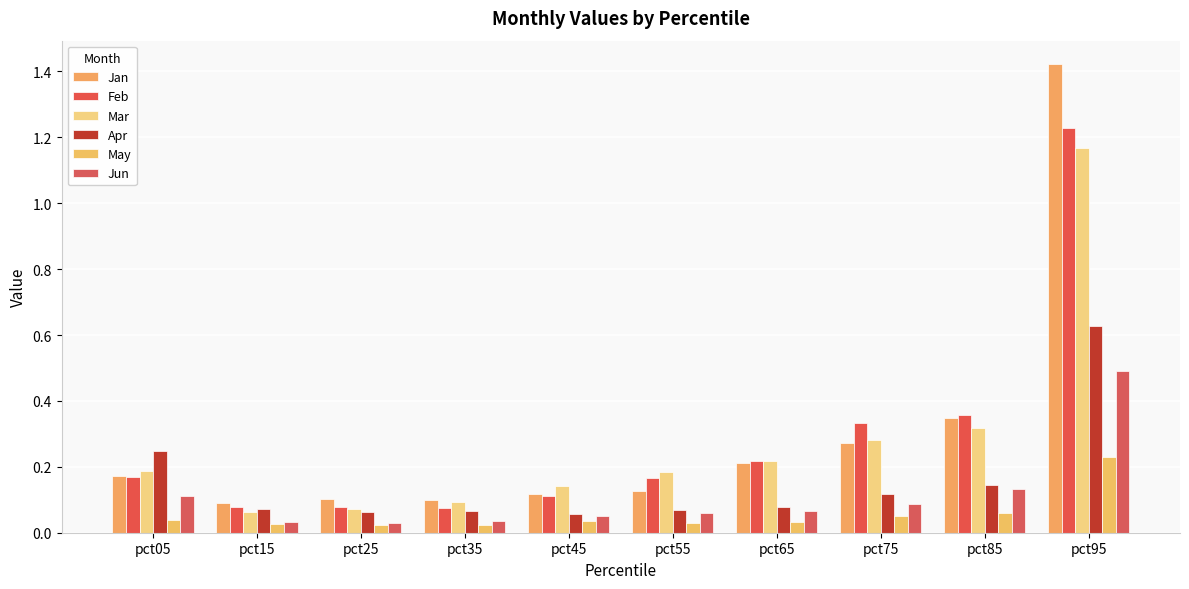

True or false: Apr has a value of 0.0 at pct15.

False